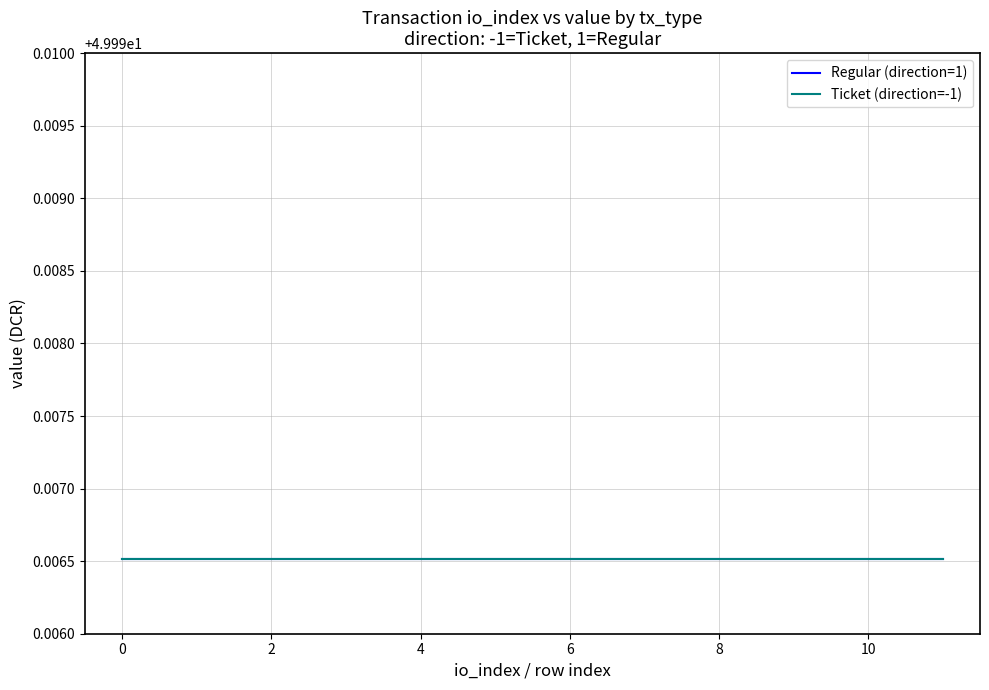

At which label is Regular (direction=1) closest to 5?

8